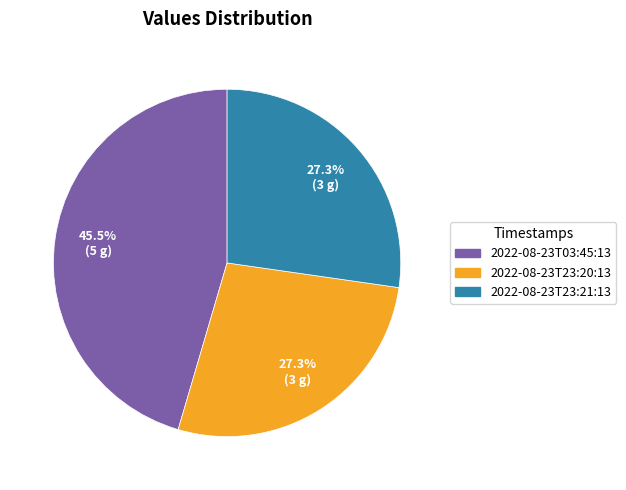

What is the largest slice in the pie chart?

2022-08-23T03:45:13